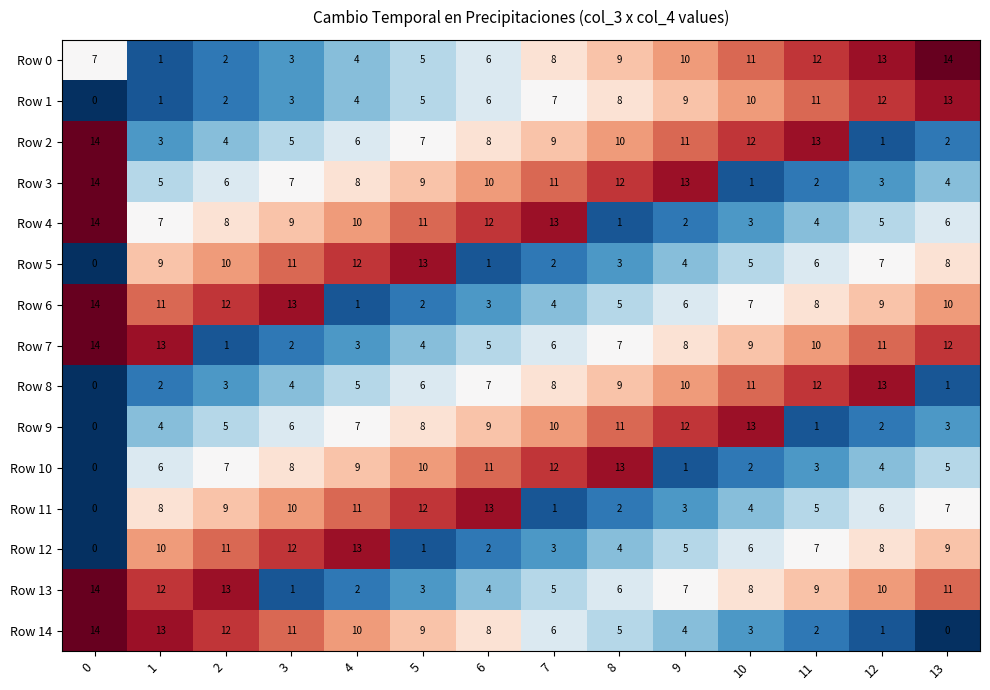

True or false: Row 0 has a value of 10 at 9.

True